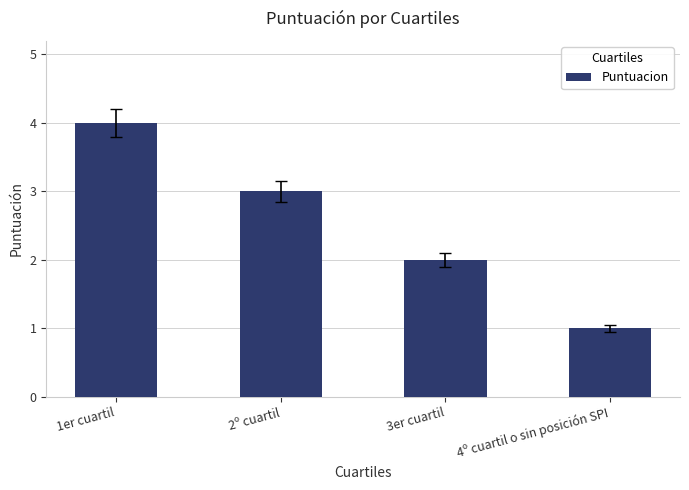

Reading left to right, extract all data points from this chart.

4	3	2	1